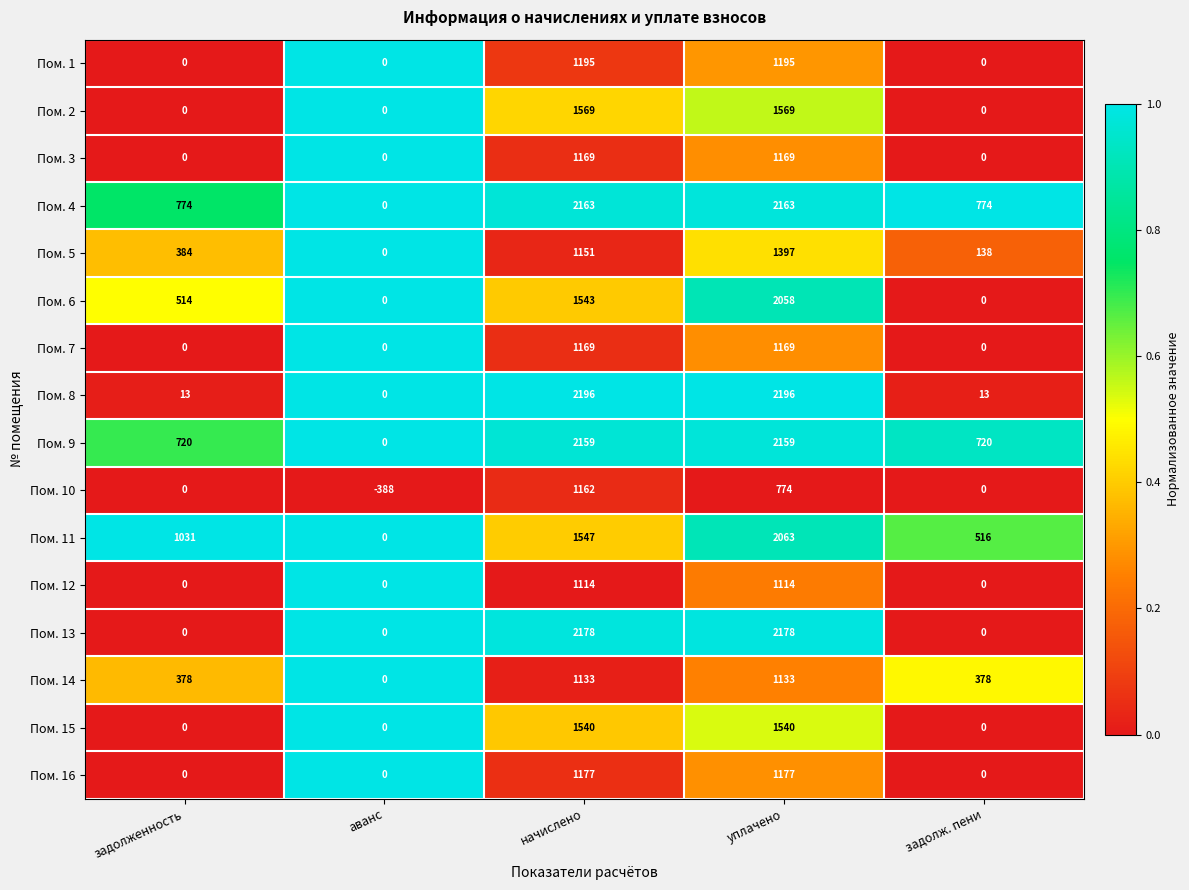

The Пом. 6 series shows 2058 at уплачено. True or false?

True